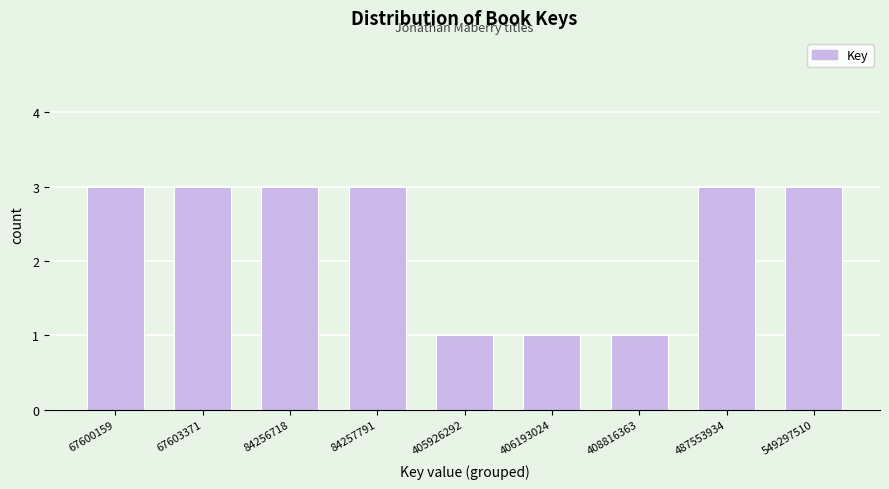

Reading right to left, transcribe all the data shown in this chart.

549297510=3	487553934=3	408816363=1	406193024=1	405926292=1	84257791=3	84256718=3	67603371=3	67600159=3